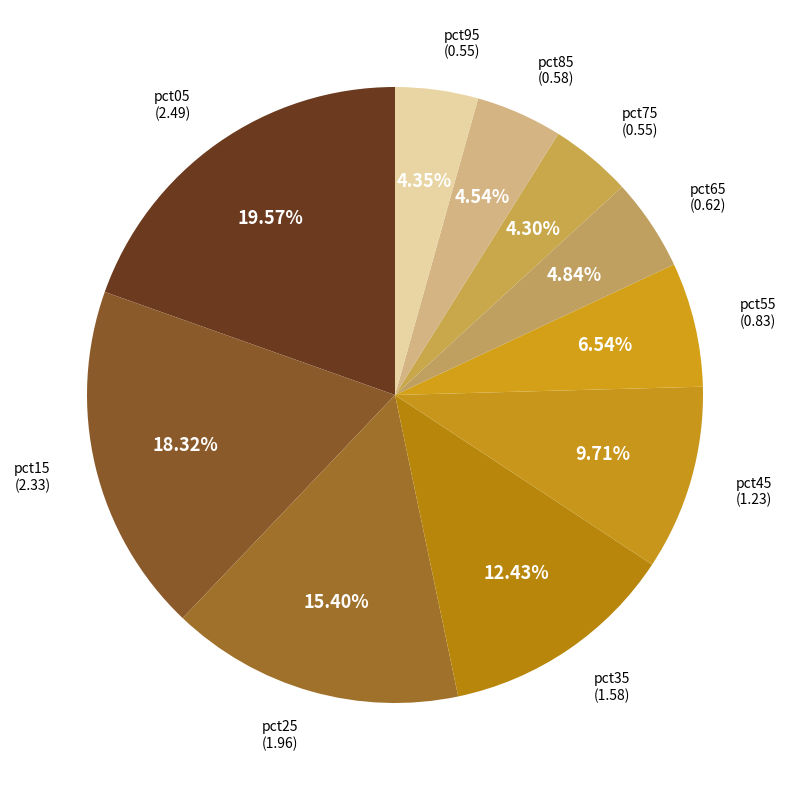

Which slice is the largest?

pct05